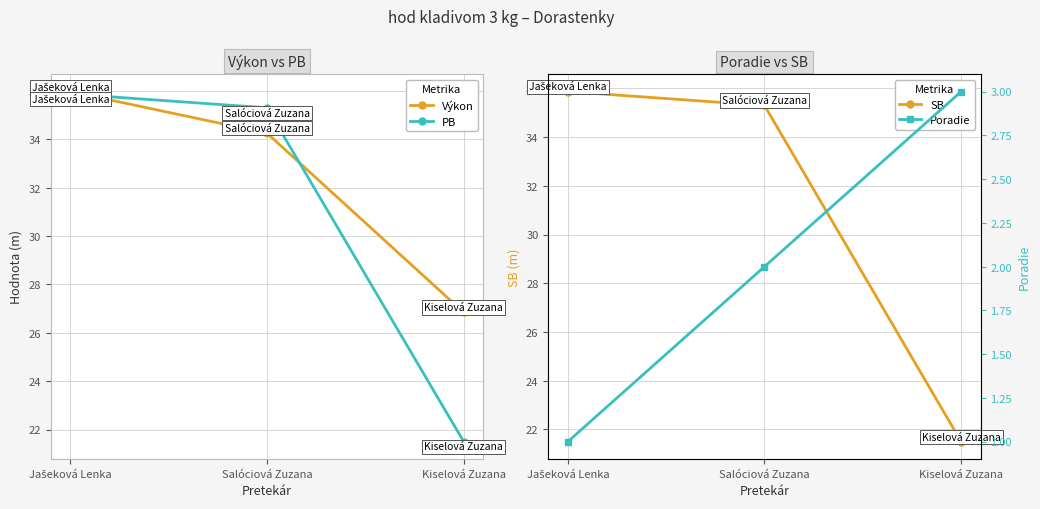

List the labels in order of Výkon value, largest first.

Jašeková Lenka, Salóciová Zuzana, Kiselová Zuzana